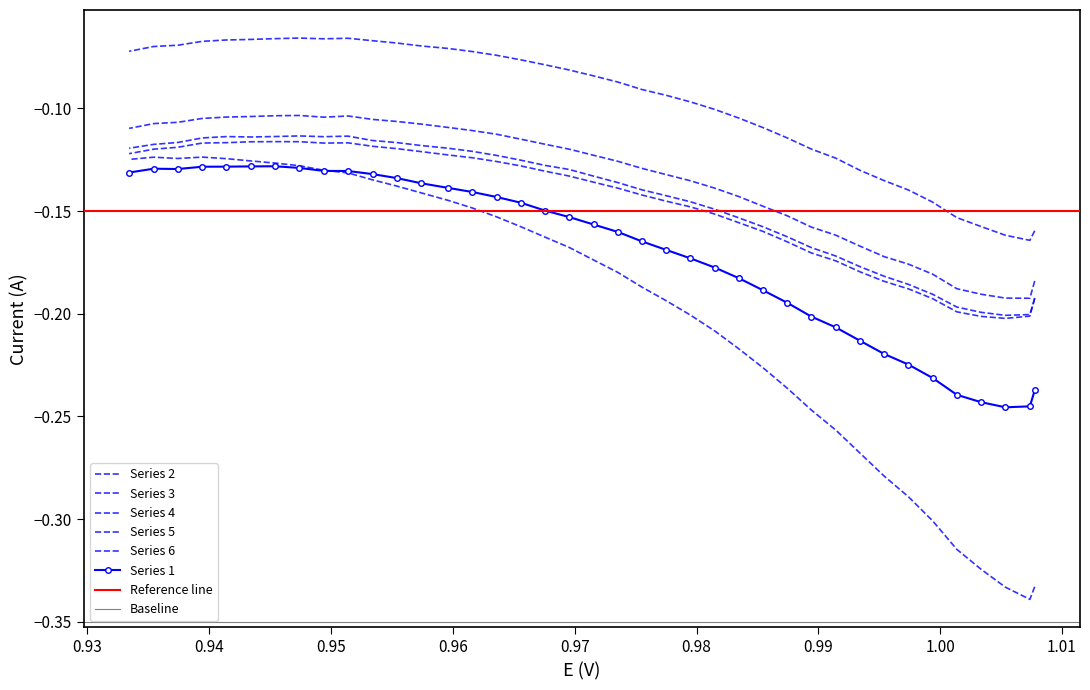

What is the difference between the maximum and minimum values in the 3 series?

0.1